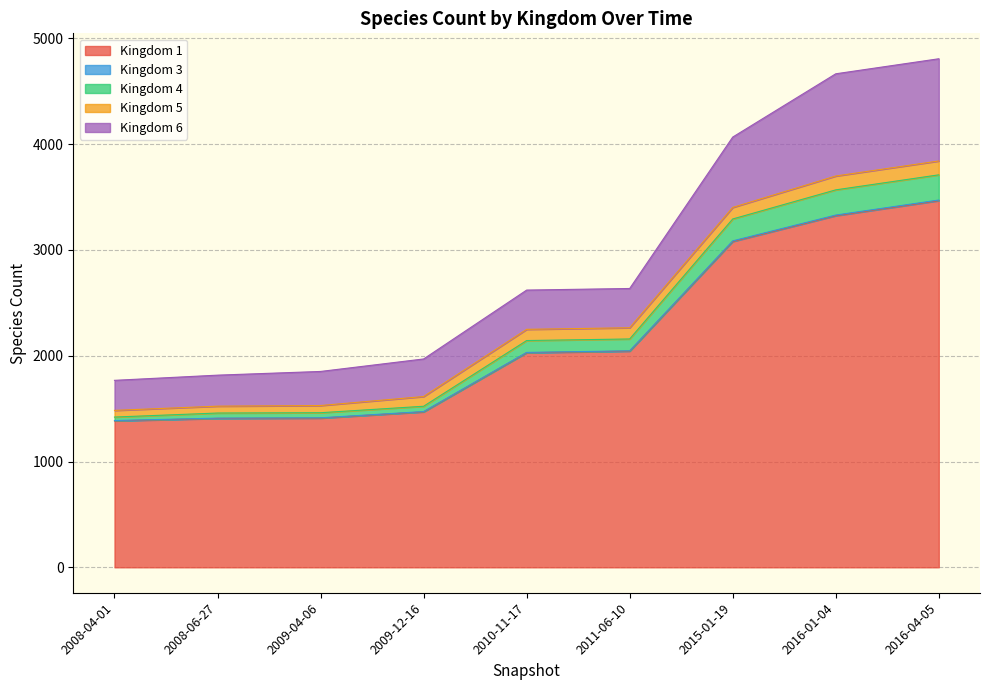

Rank the series at 2008-04-01 from highest to lowest value.

1, 6, 5, 4, 3